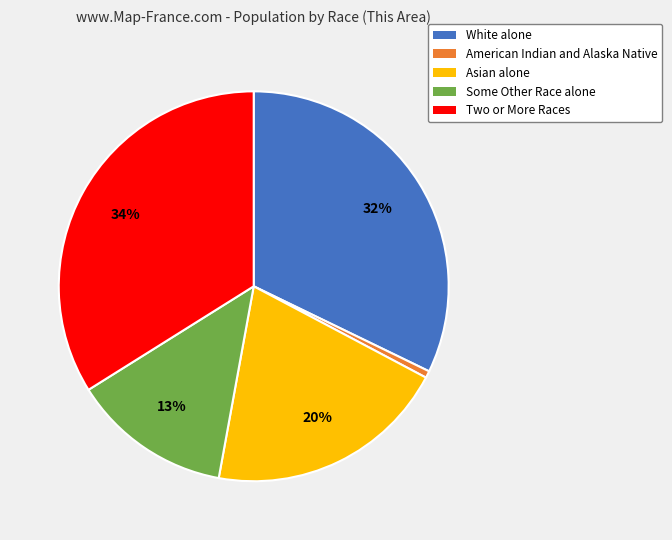

Which slice is the smallest?

American Indian and Alaska Native